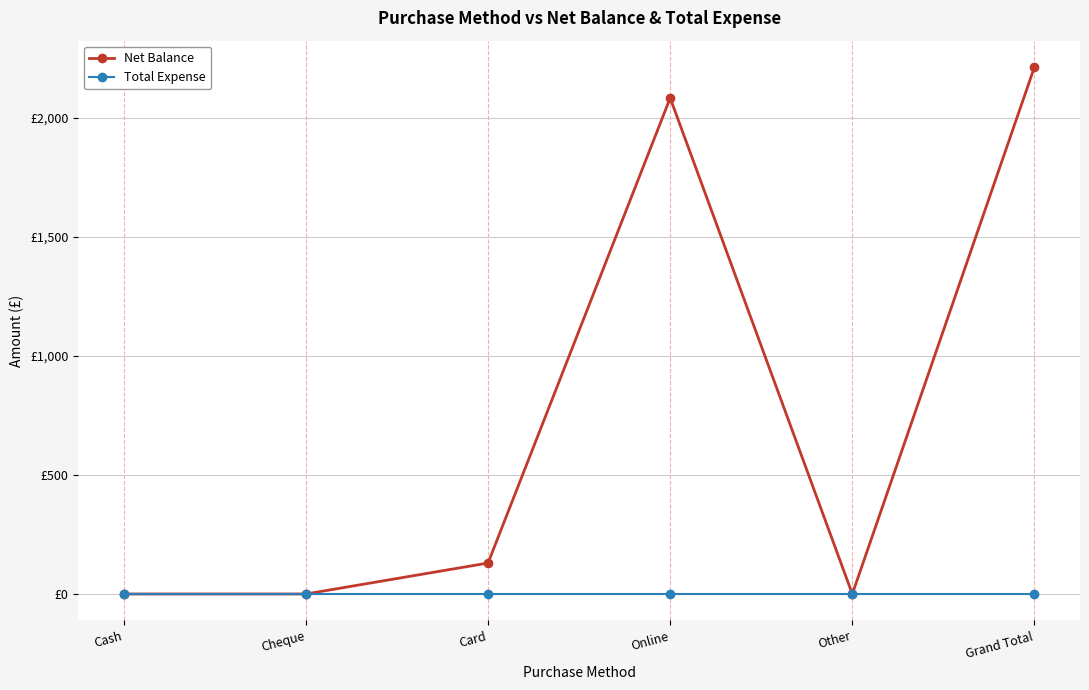

List the series in order of their overall mean, highest first.

Net Balance, Total Expense